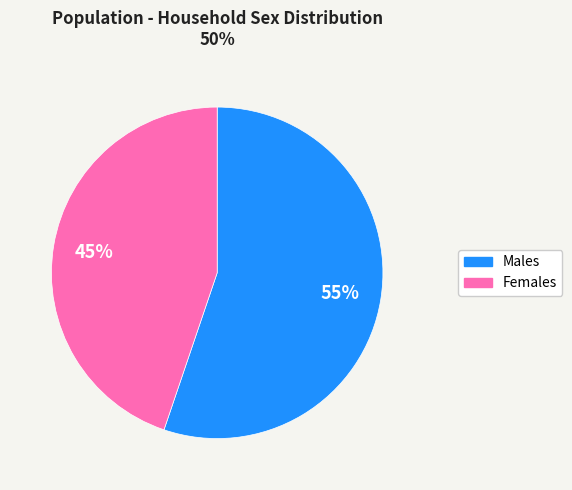

To the nearest percent, what is the difference between the largest and smallest slice percentages?

10%